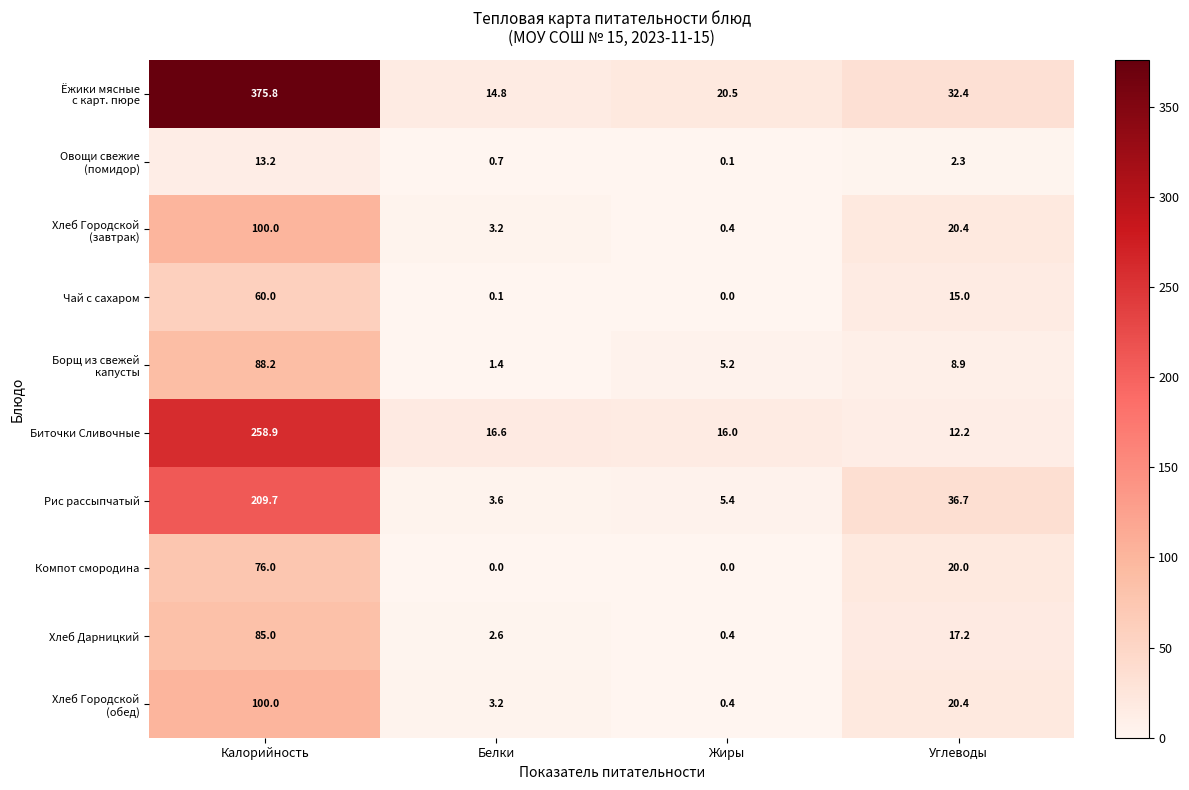

Is it true that Хлеб Дарницкий equals 0.4 at Жиры?

True